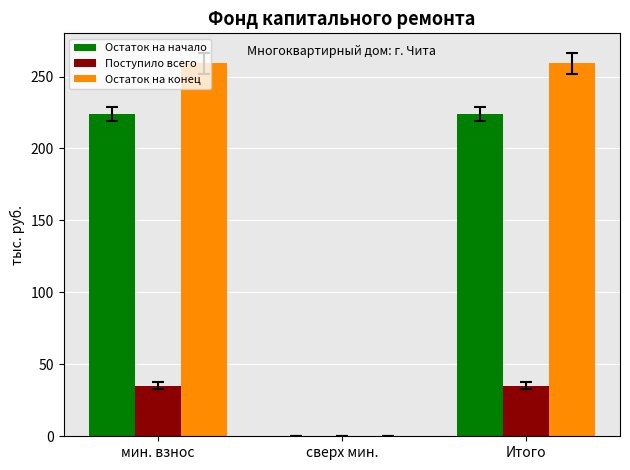

What is the approximate value of Остаток на конец at Итого?

259.2